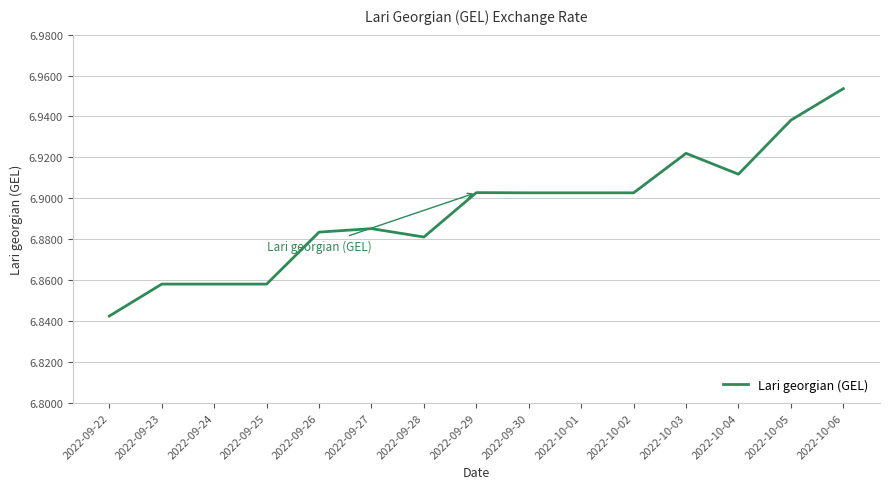

At which label is the value closest to 6?

2022-09-22